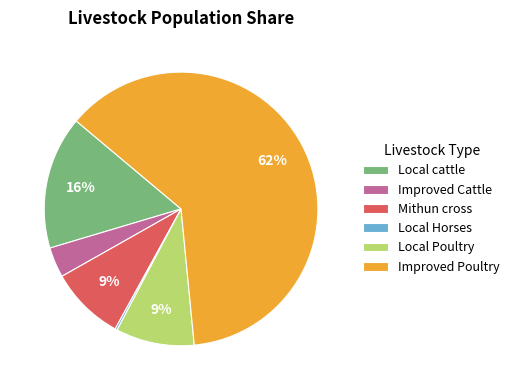

Which slice is the largest?

Improved Poultry